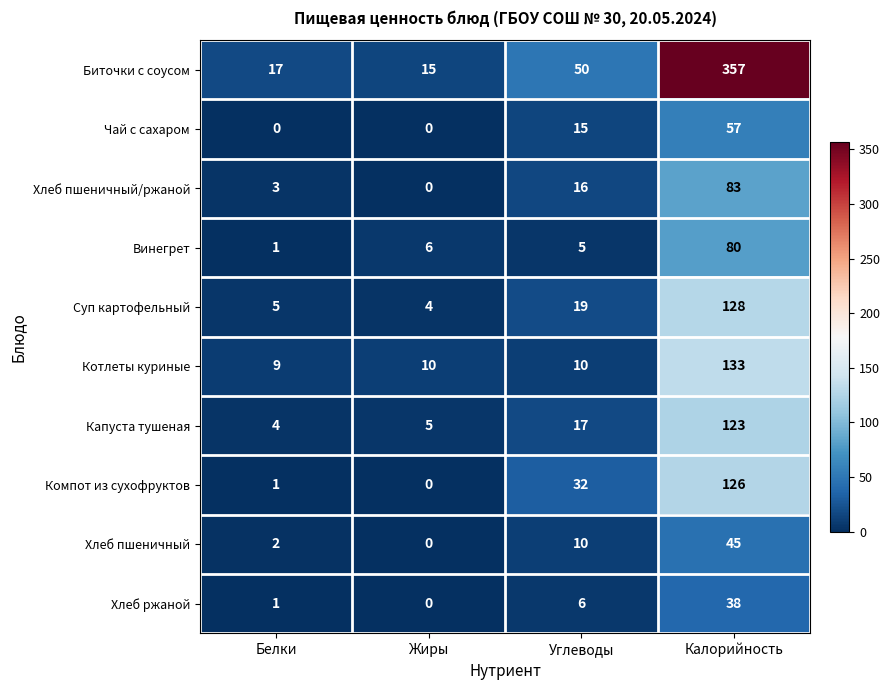

What is the average value of the Хлеб пшеничный series?

14